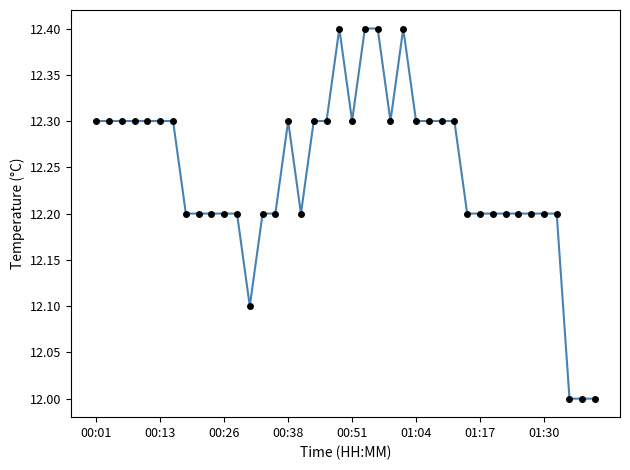

True or false: there are more than 2 points higher than both neighbors.

True